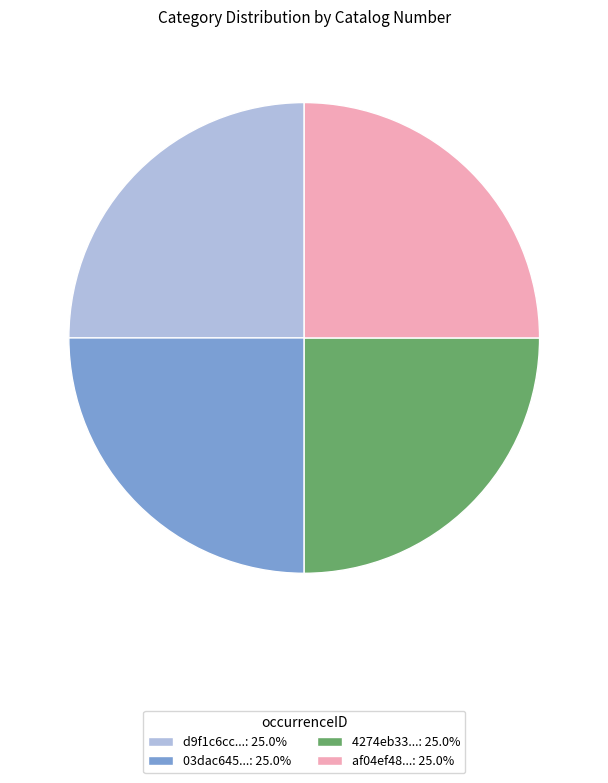

Is there any slice that represents more than half of the pie?

No